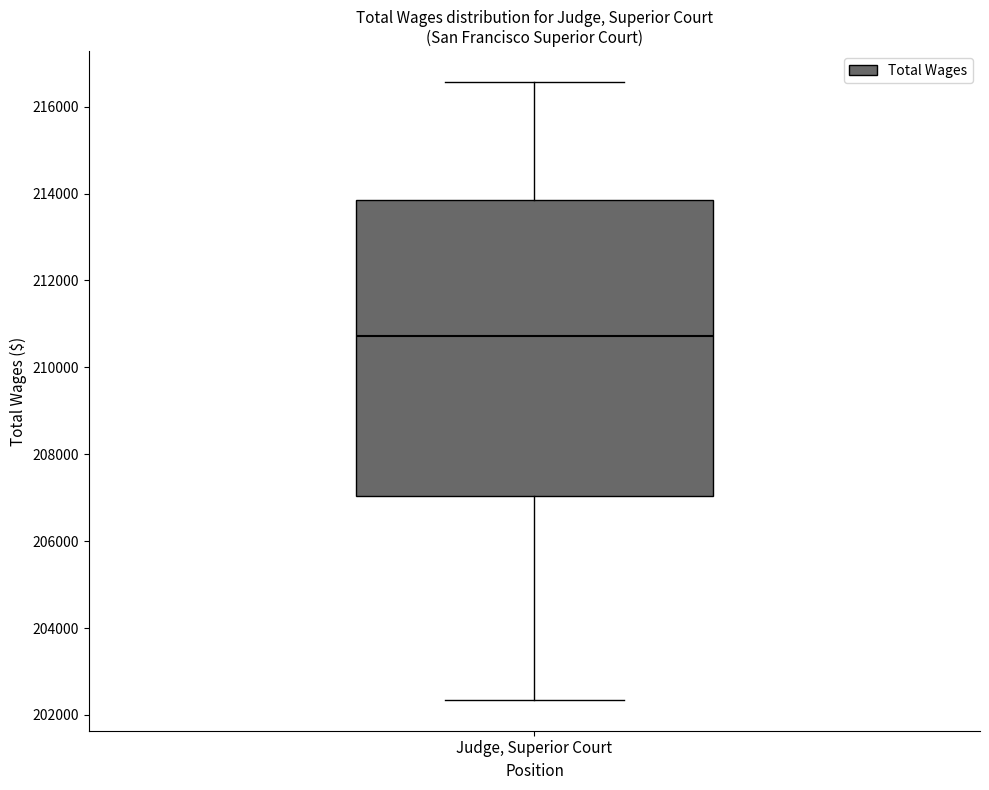

Read this box plot against the y-axis: the position of the median line, the range covered by the box, and the ends of both whiskers. The values are not printed on the chart, so give them approximately, as read against the axis.

median 210800, box 207000 to 213800, whiskers 202400 to 216600